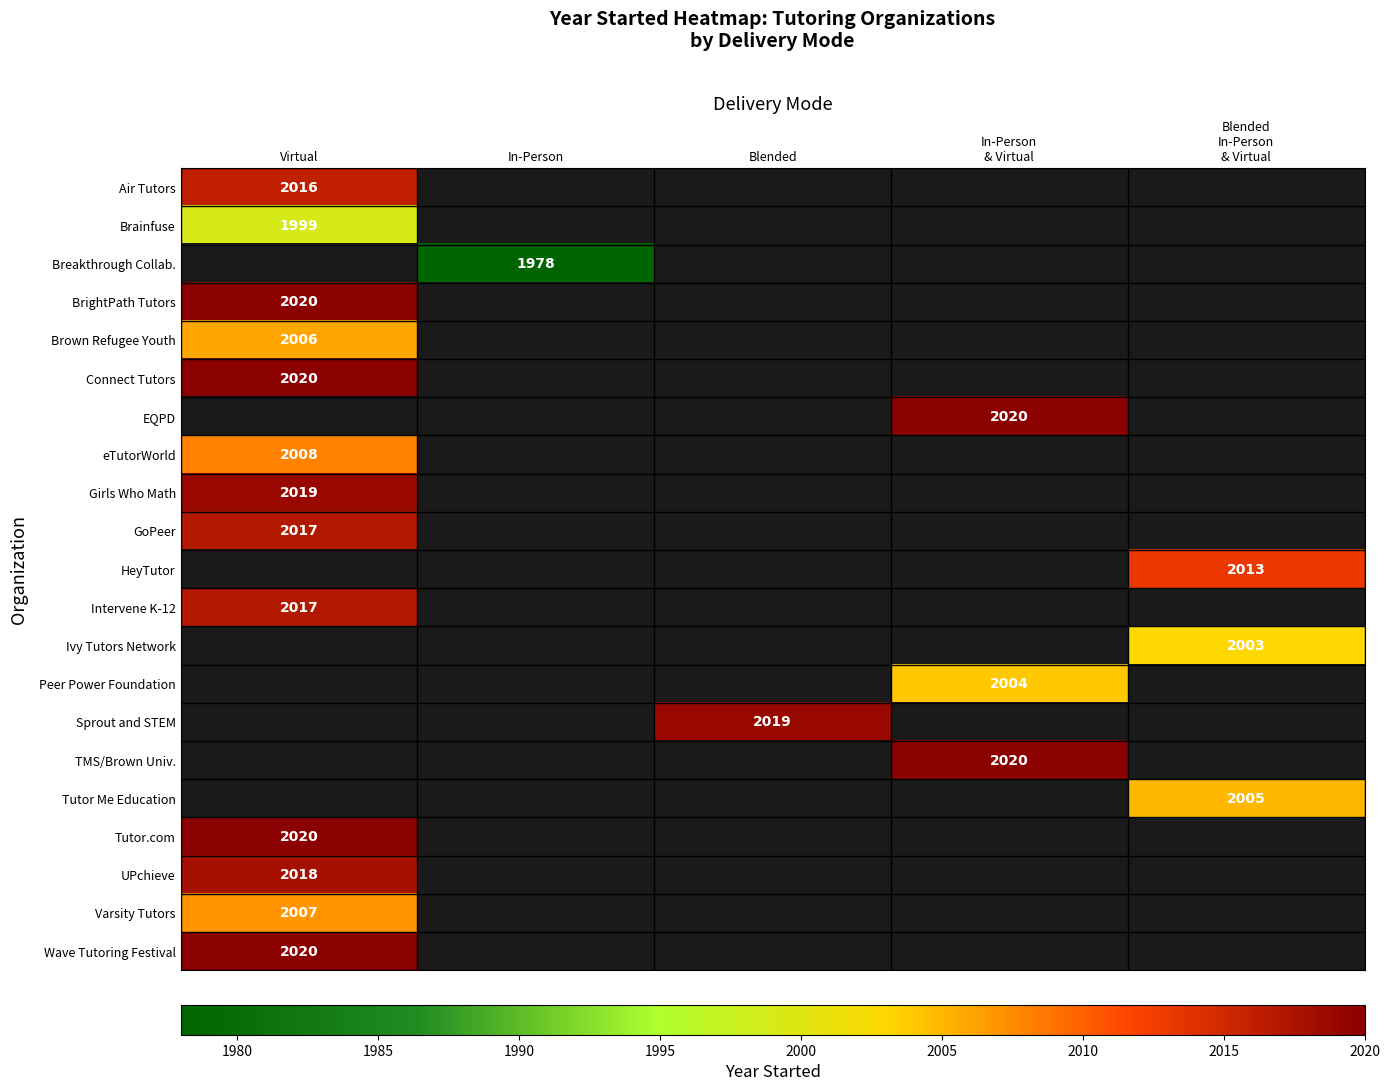

The Air Tutors series shows 2016 at Virtual. True or false?

True